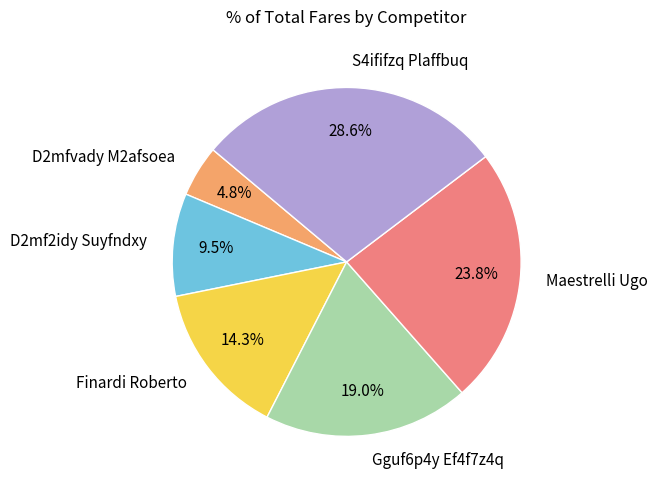

What is the largest slice in the pie chart?

S4ififzq Plaffbuq